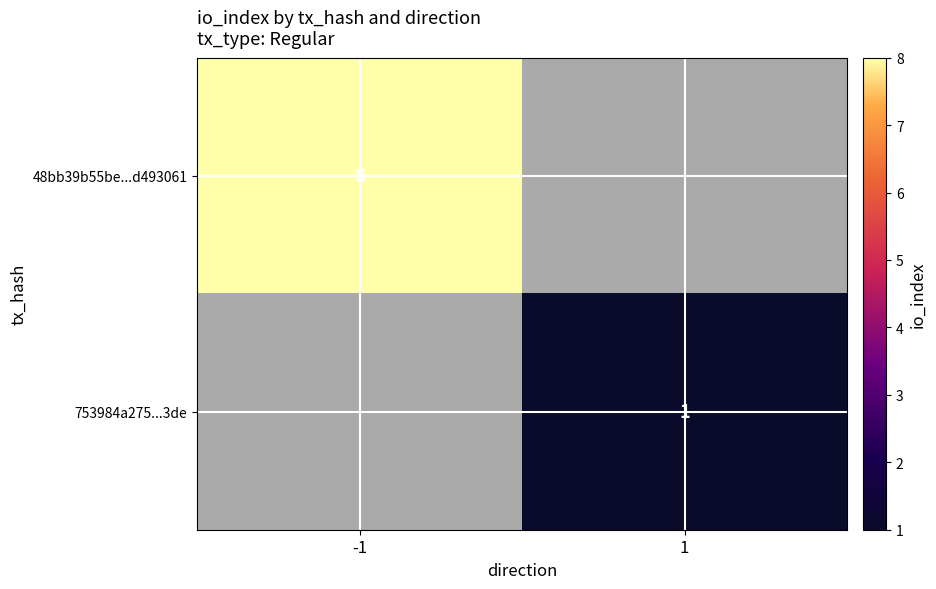

At how many categories does at least one series exceed 2?

1